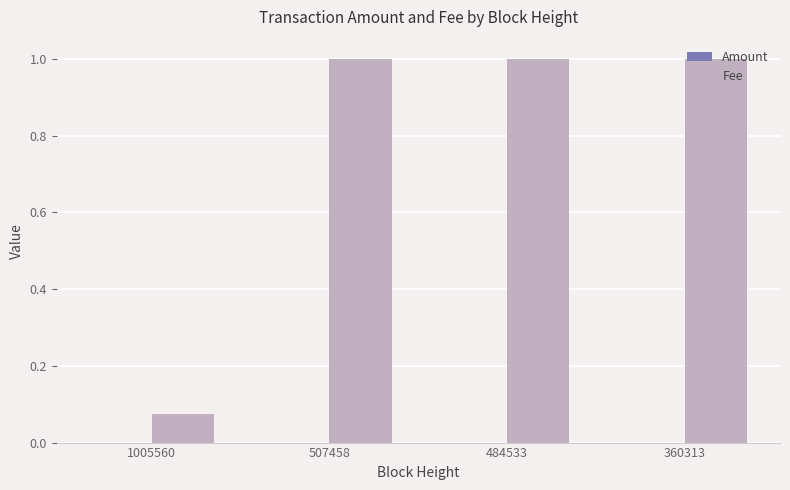

The Fee series shows 1.0 at 507458. True or false?

True